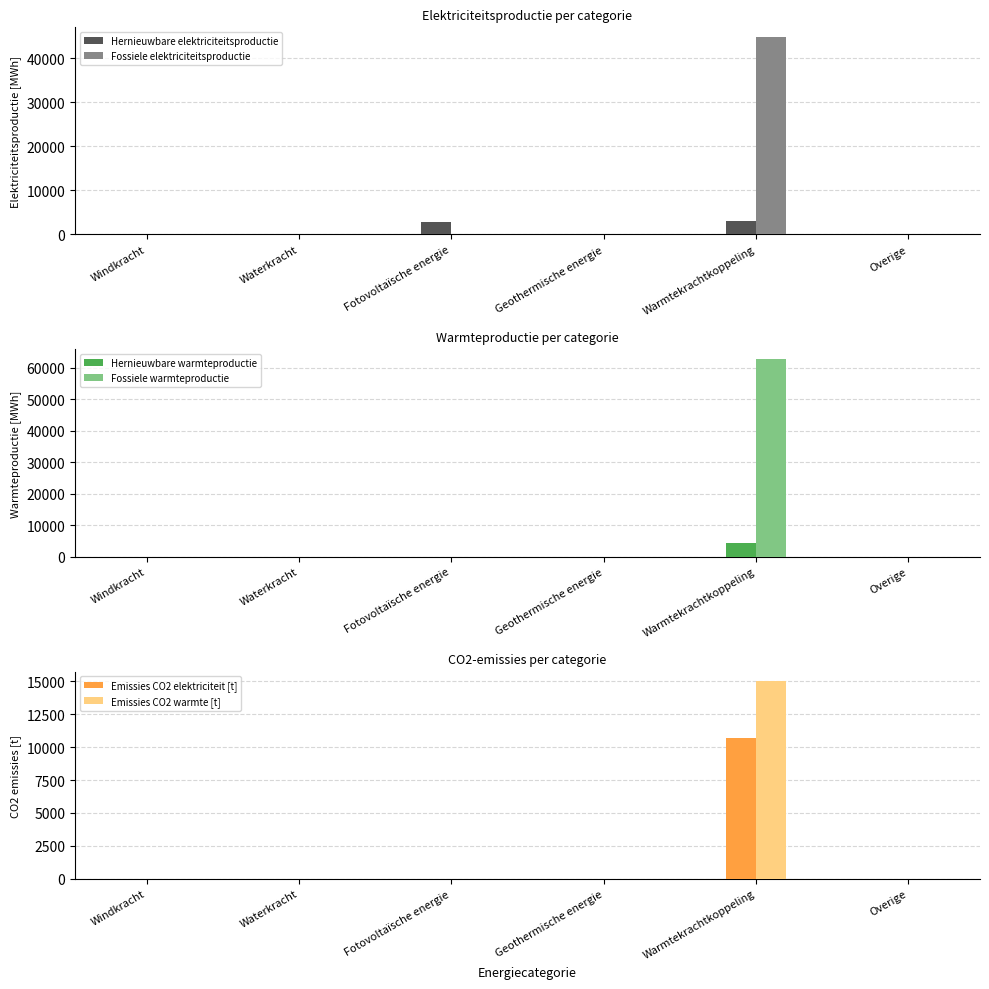

Where is Hernieuwbare elektriciteitsproductie nearest to the value 1581?

Fotovoltaïsche energie